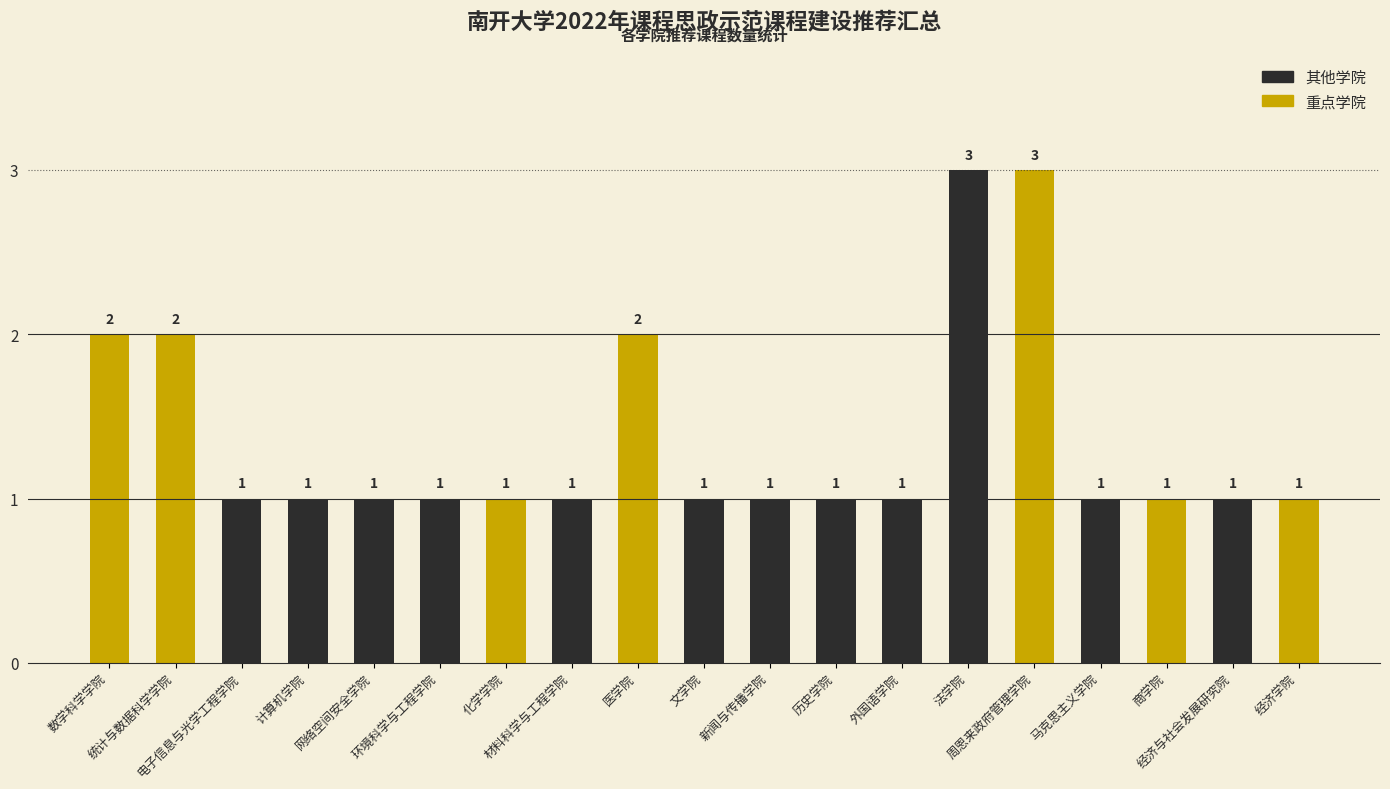

List the labels in order of value, smallest first.

电子信息与光学工程学院, 计算机学院, 网络空间安全学院, 环境科学与工程学院, 化学学院, 材料科学与工程学院, 文学院, 新闻与传播学院, 历史学院, 外国语学院, 马克思主义学院, 商学院, 经济与社会发展研究院, 经济学院, 数学科学学院, 统计与数据科学学院, 医学院, 法学院, 周恩来政府管理学院